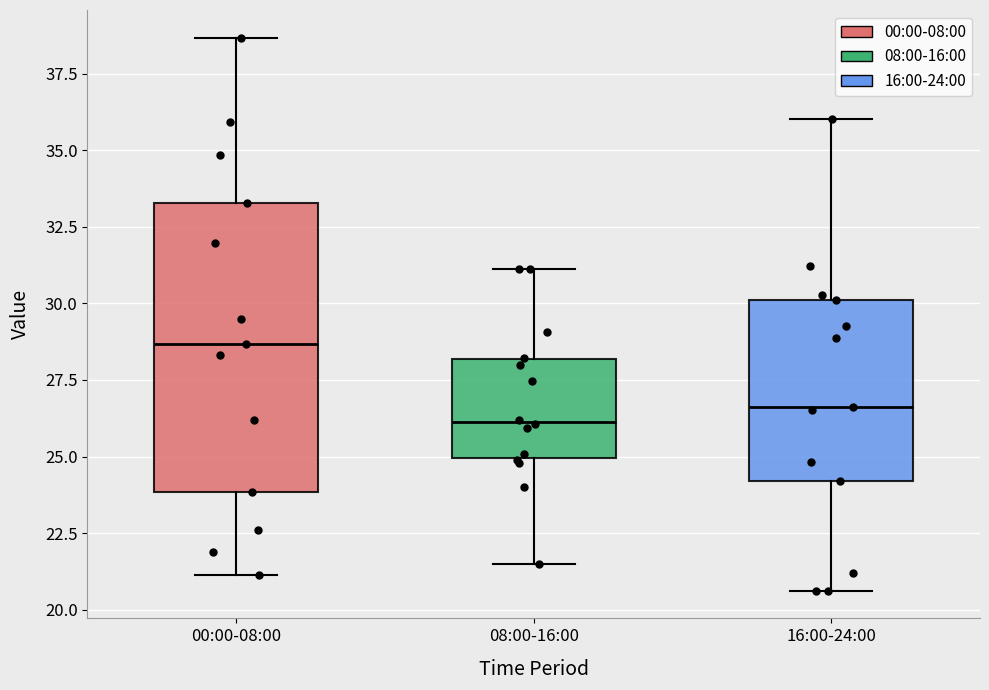

Reading left to right, transcribe this box plot: for each box, give where its median line is, the range the box spans, and where its two whiskers end, as read against the y-axis. The values are not printed on the chart, so give them approximately, as read against the axis.

00:00-08:00: median 28.5, box 24.0 to 33.5, whiskers 21.0 to 38.5
08:00-16:00: median 26.0, box 25.0 to 28.0, whiskers 21.5 to 31.0
16:00-24:00: median 26.5, box 24.0 to 30.0, whiskers 20.5 to 36.0